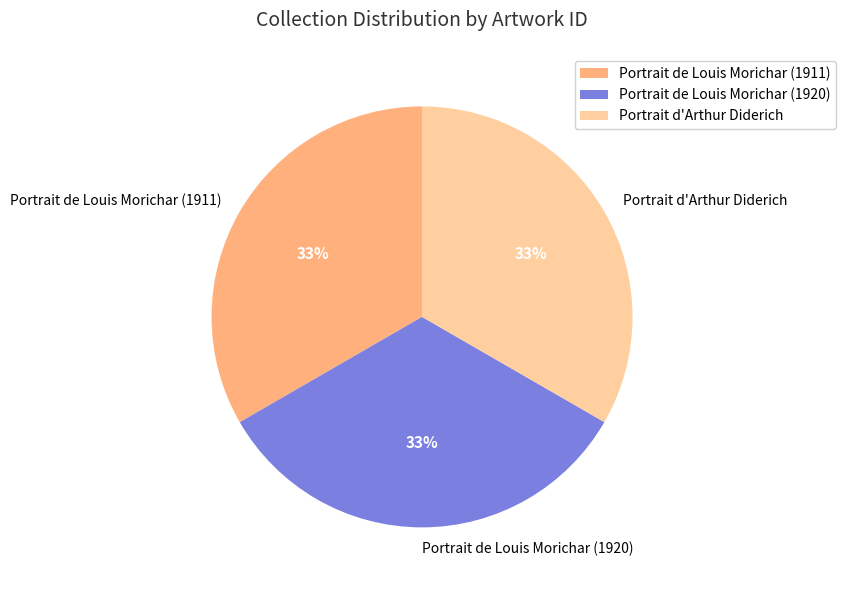

How many slices are in this pie chart?

3